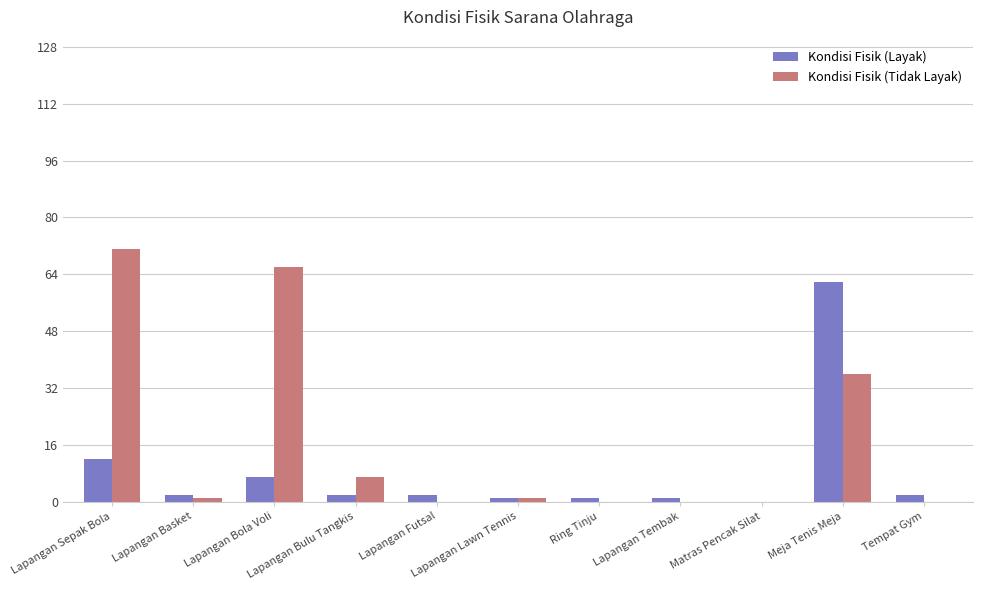

Which series has the largest total across all categories?

Kondisi Fisik (Tidak Layak)